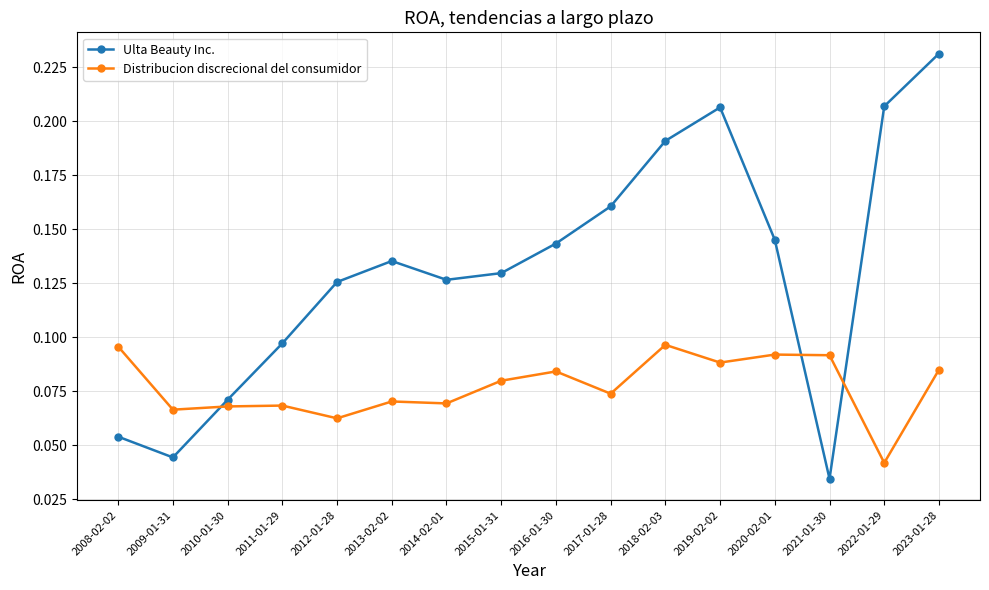

At 2019-02-02, list the series in order from smallest to largest.

Distribucion discrecional del consumidor, Ulta Beauty Inc.